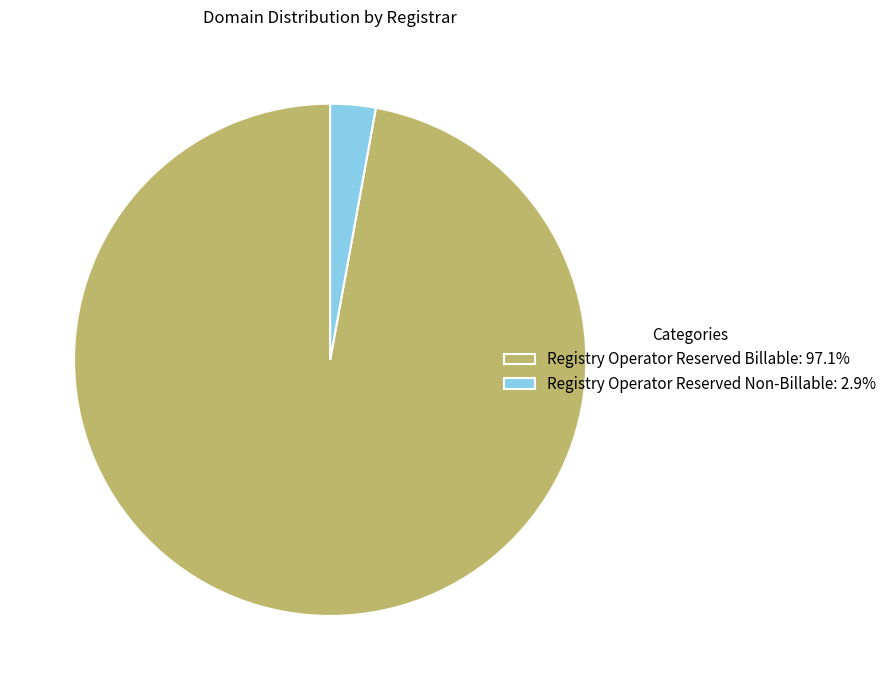

Approximately how many times larger is the value at Registry Operator Reserved Billable: 97.1% compared to Registry Operator Reserved Non-Billable: 2.9%?

34.0